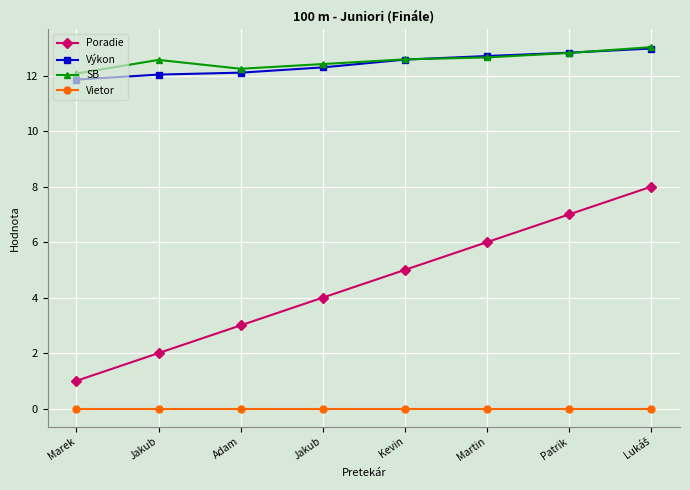

True or false: Výkon has more than 0 interior local peaks.

False